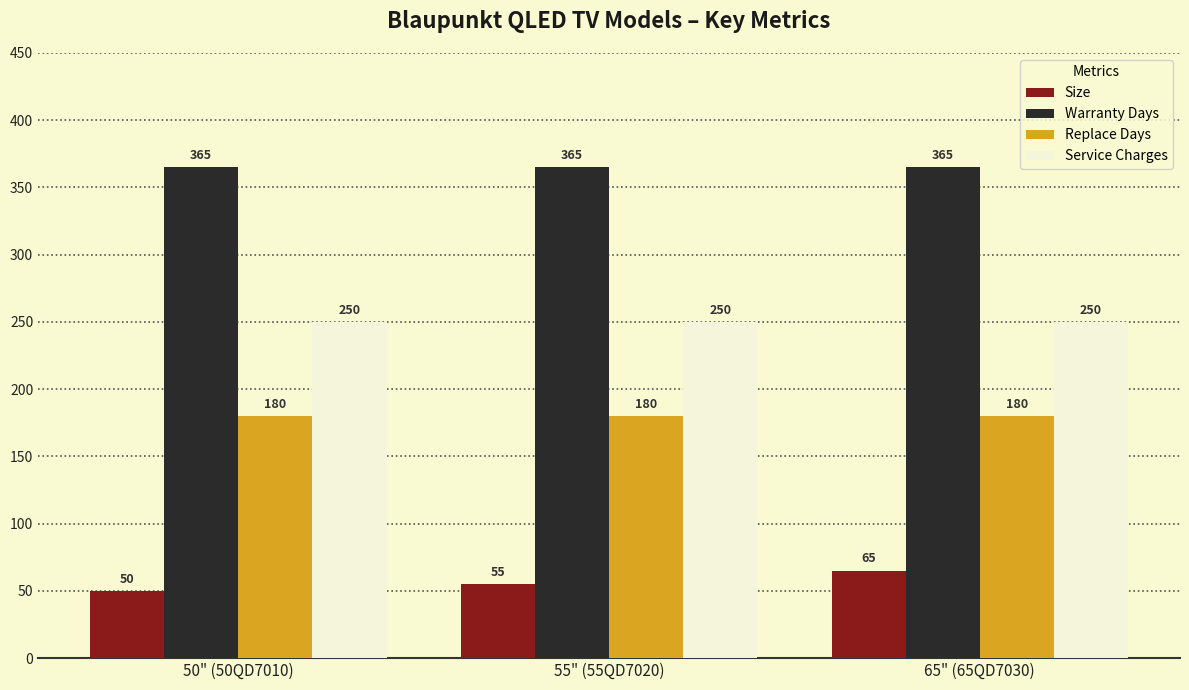

At which category is the sum across all series the highest?

65" (65QD7030)